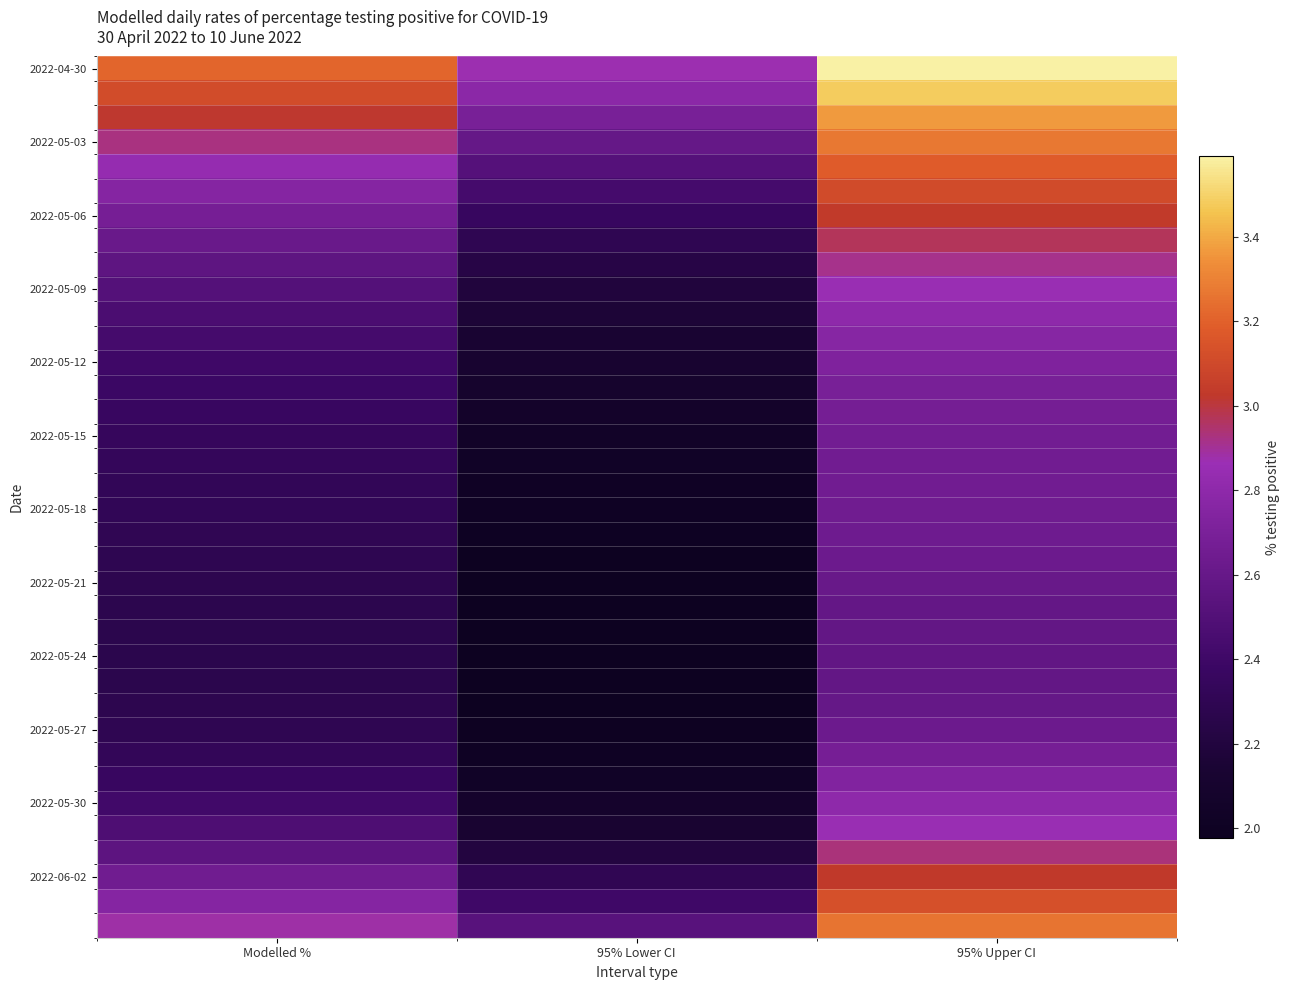

Which category has the highest value in the 2022-06-02 series?

95% Upper CI